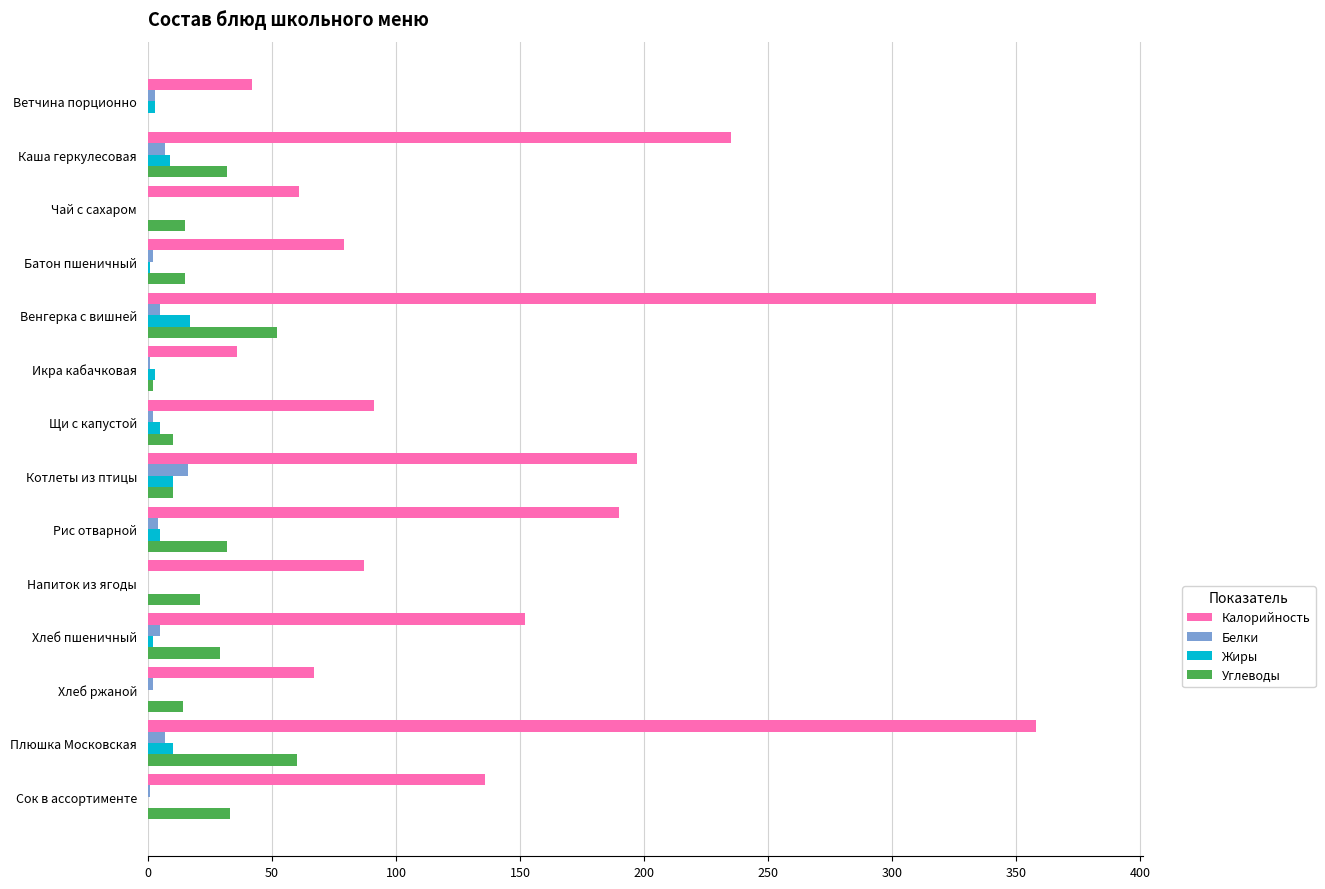

Which series has the widest spread of values?

Калорийность